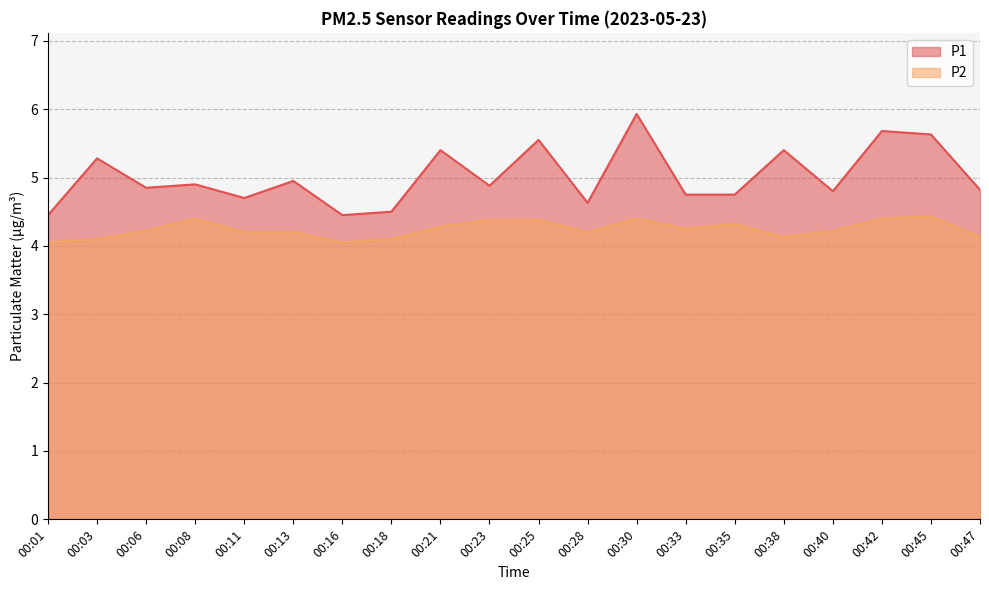

Between 00:28 and 00:18, which is larger?

00:28